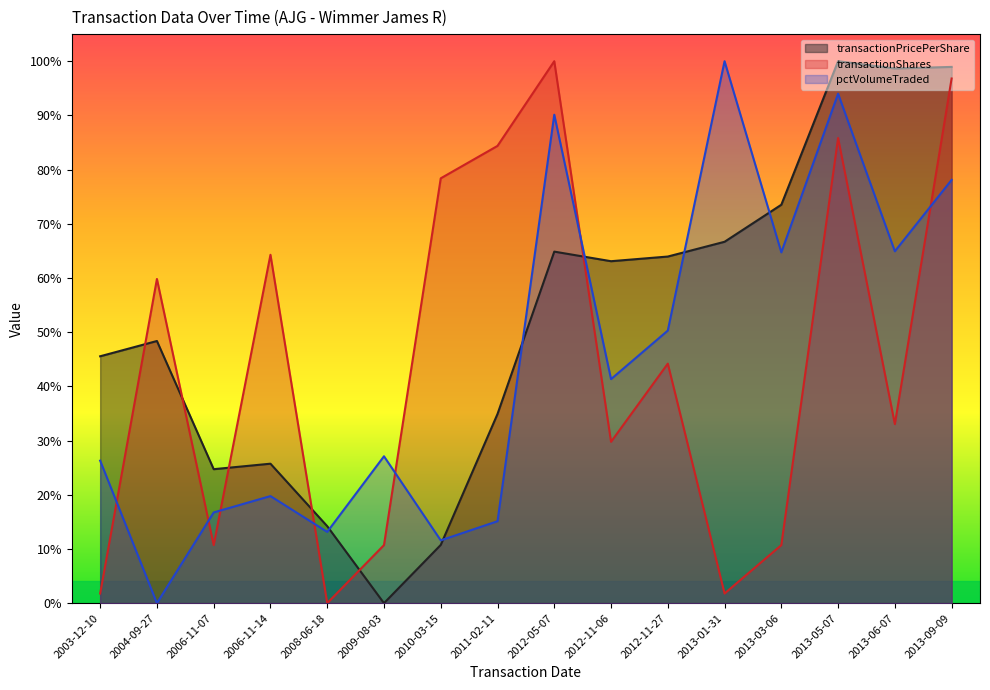

What is the difference between the highest and lowest values at 2012-05-07?

0.4